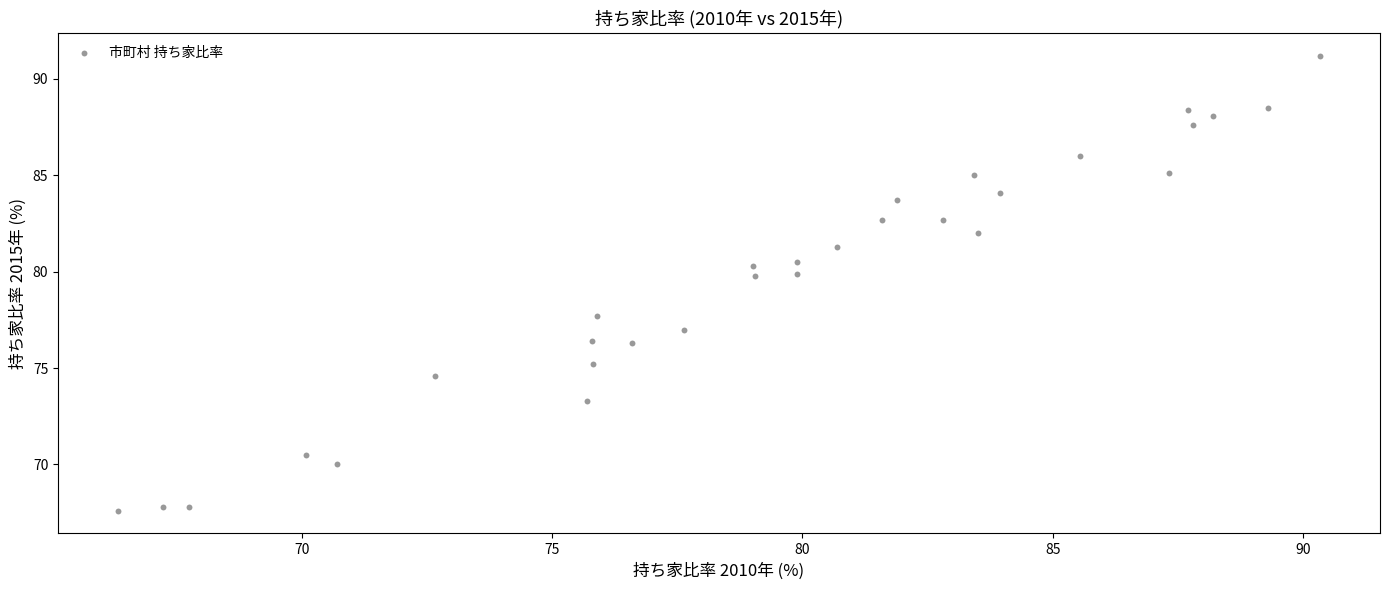

What is the range of X values (max minus min)?

24.0